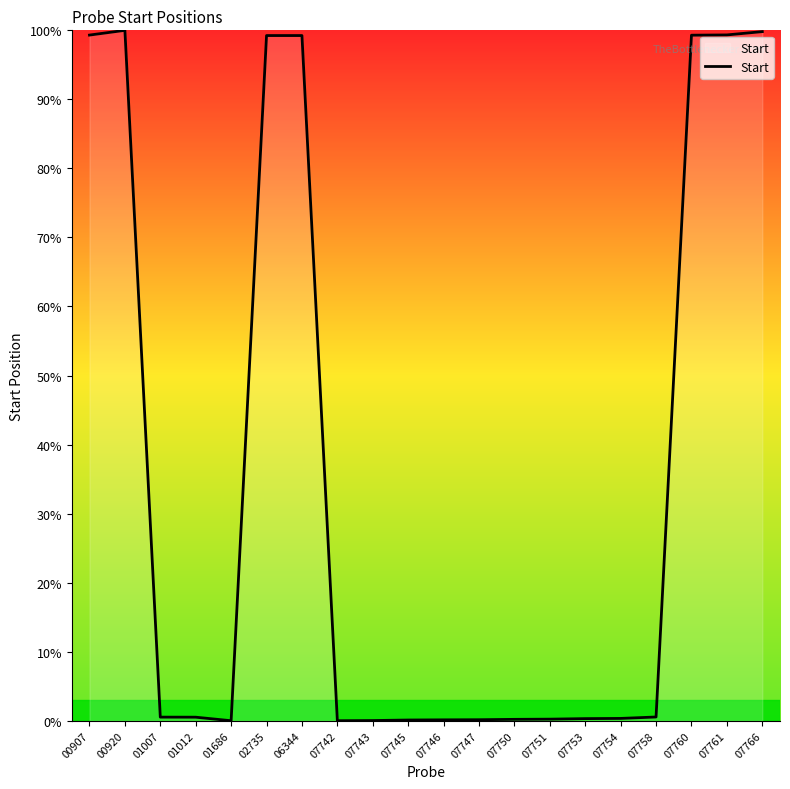

True or false: the data shows 65.6 at 07761.

False